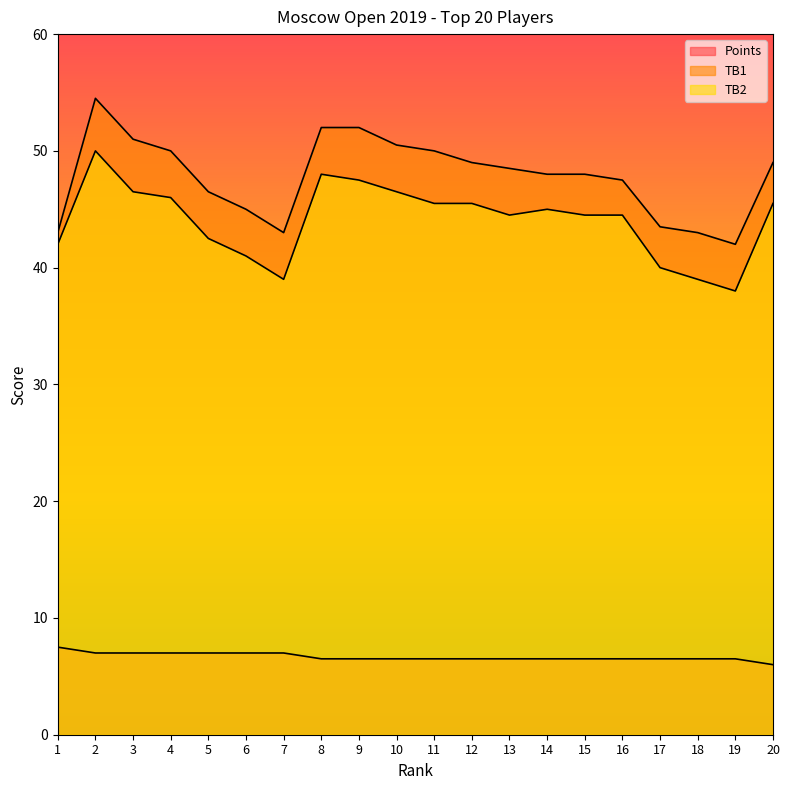

Does the chart display data point markers on the line(s)?

No